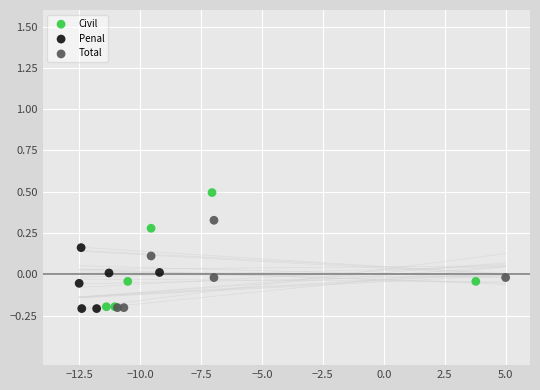

What are all the series names shown in the legend?

Civil, Penal, Total